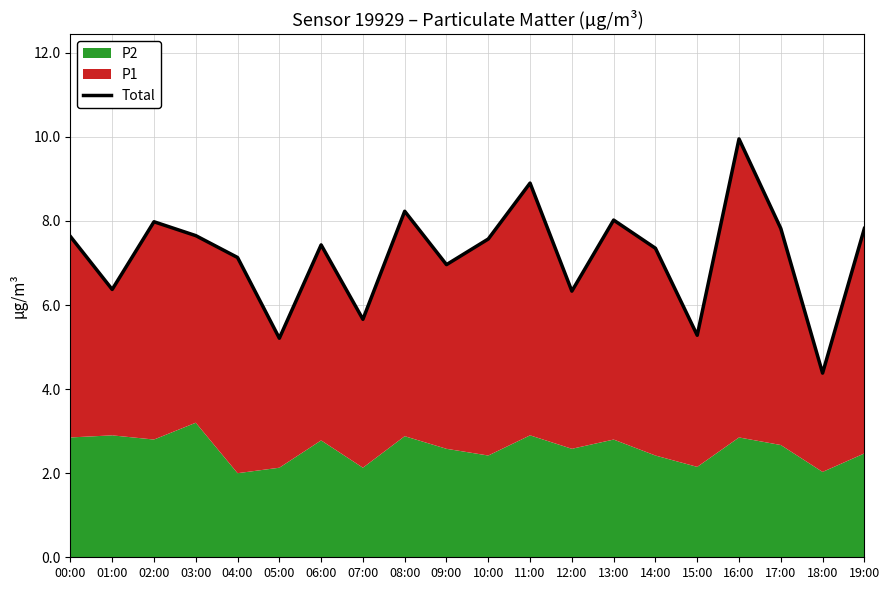

True or false: there are more than 2 points higher than both neighbors.

True